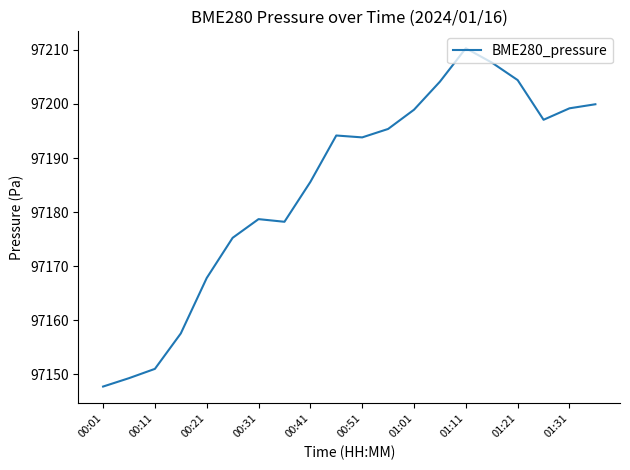

What is the smallest value displayed?

97147.7